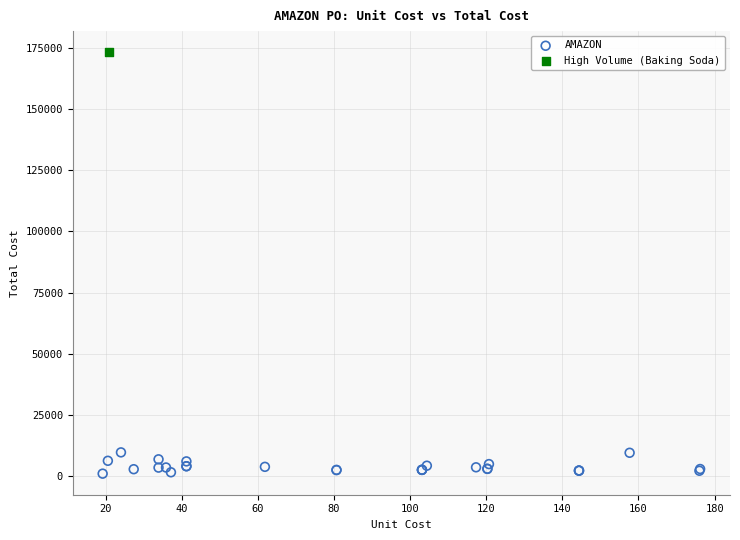

What are all the series names shown in the legend?

AMAZON, High Volume (Baking Soda)